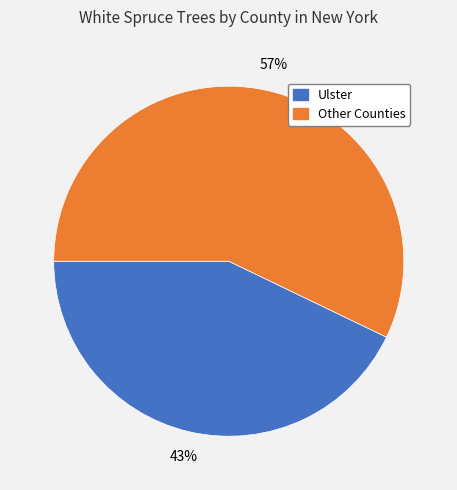

How many slices are in this pie chart?

2